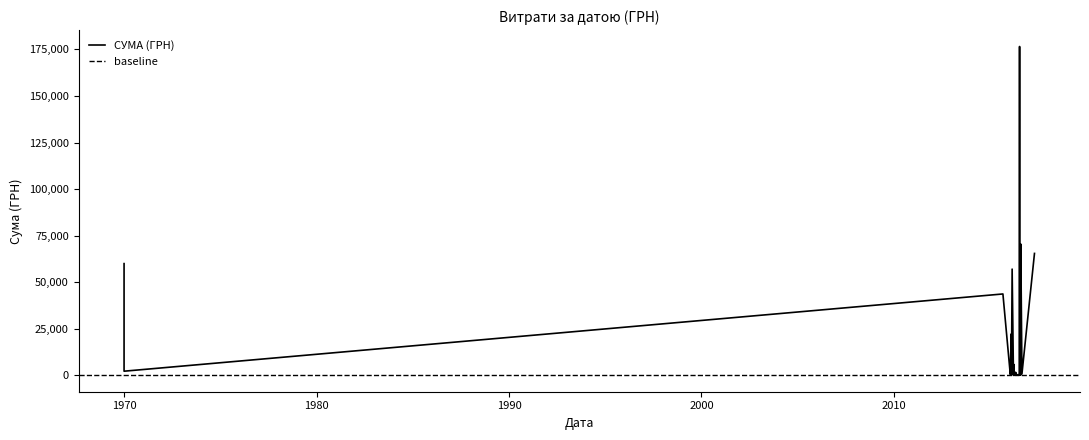

The value at 29.03.2016 is 100.0. True or false?

True